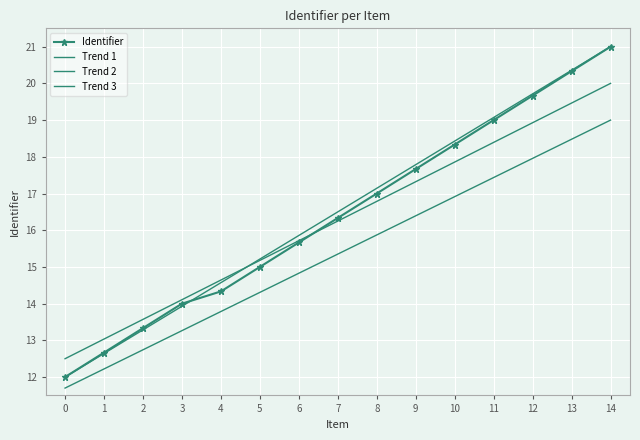

What are all the series names shown in the legend?

Identifier, Trend 1, Trend 2, Trend 3